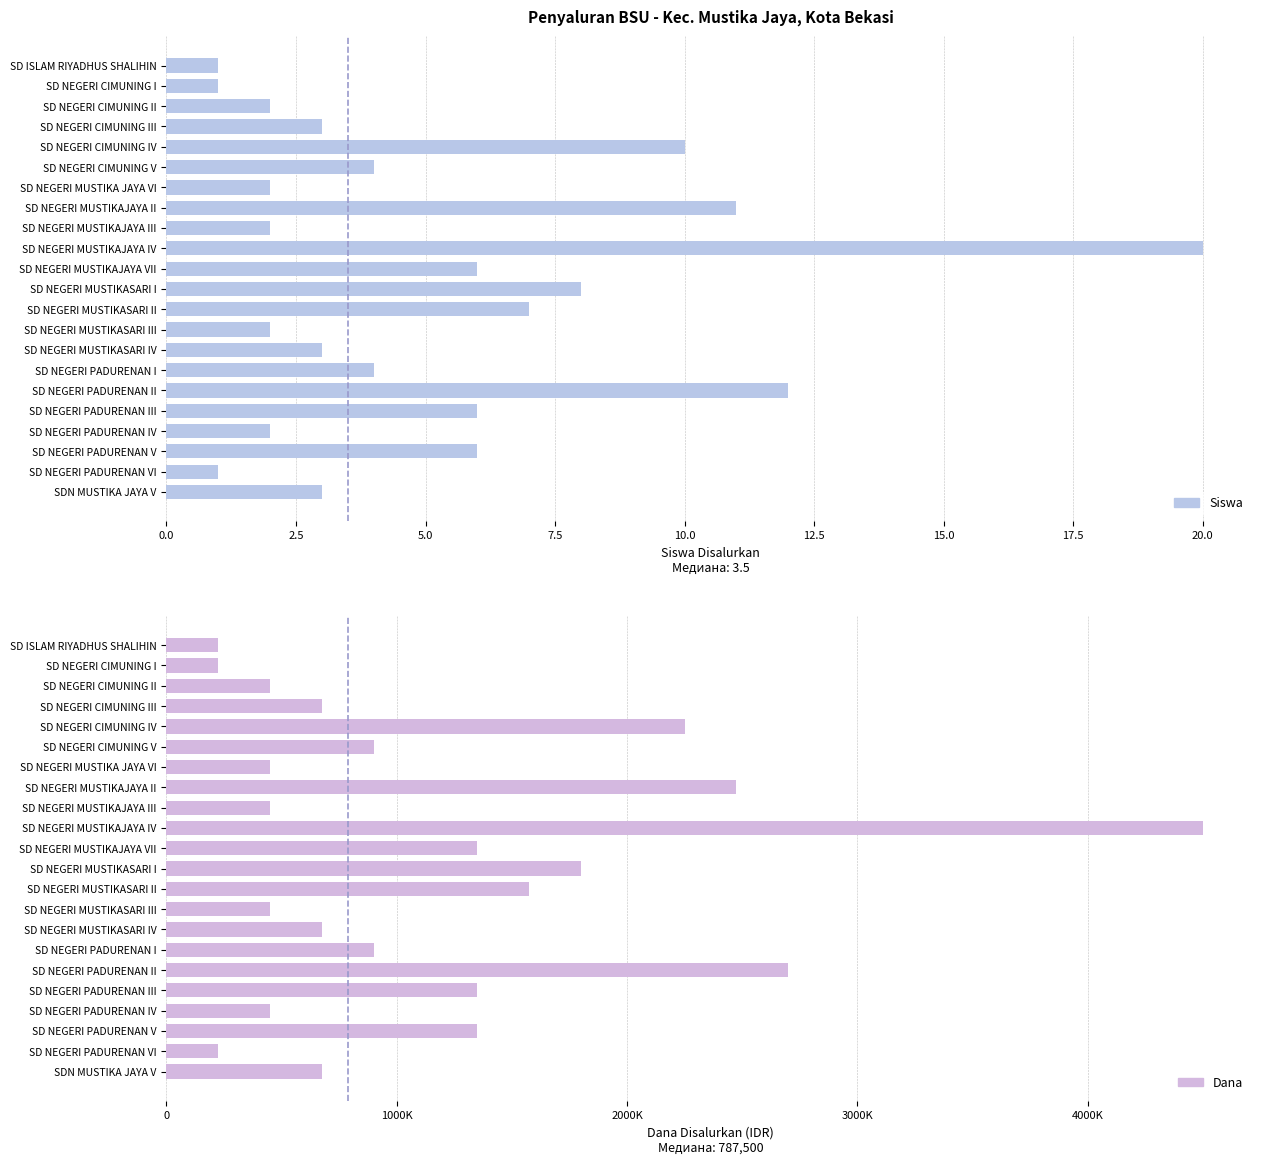

How many distinct data groups are displayed?

2